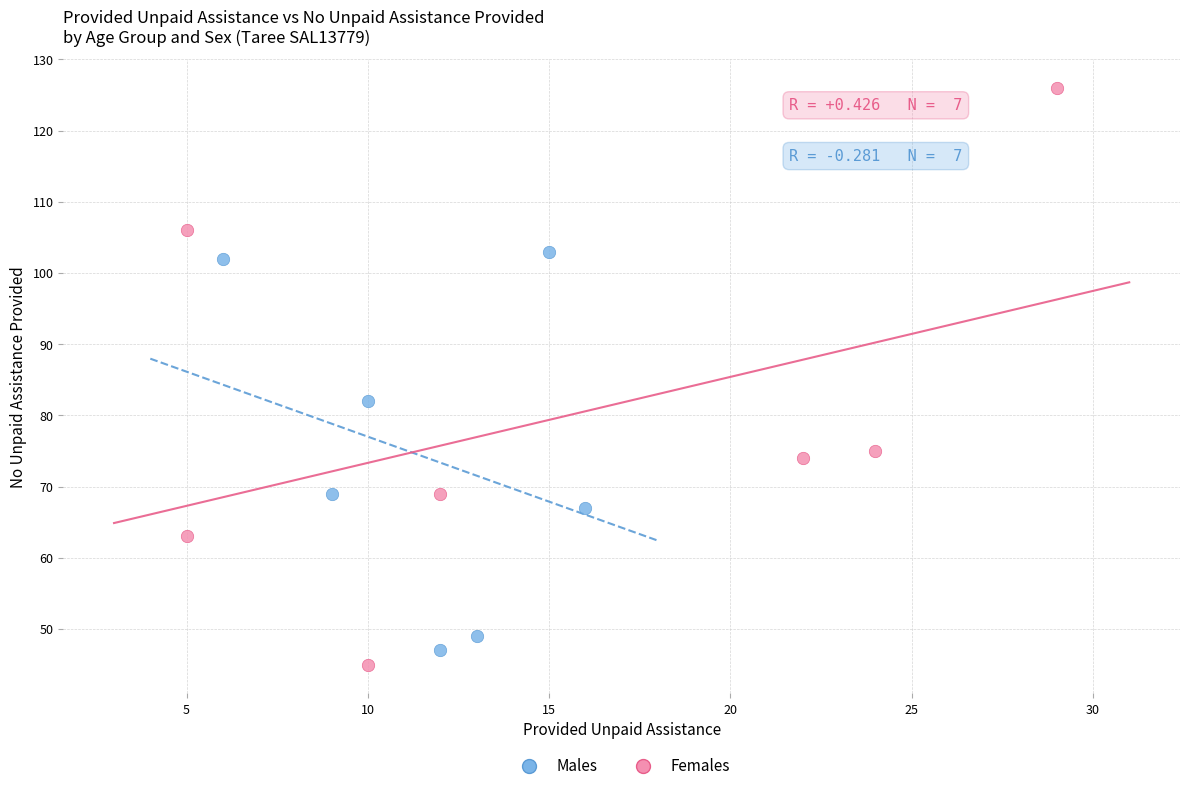

Which series has the widest spread of Y values?

Females